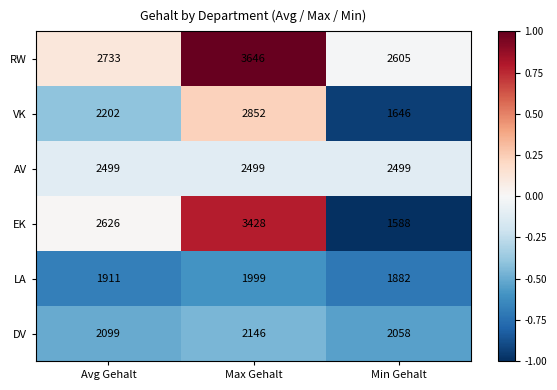

What is the greatest value displayed?

3646